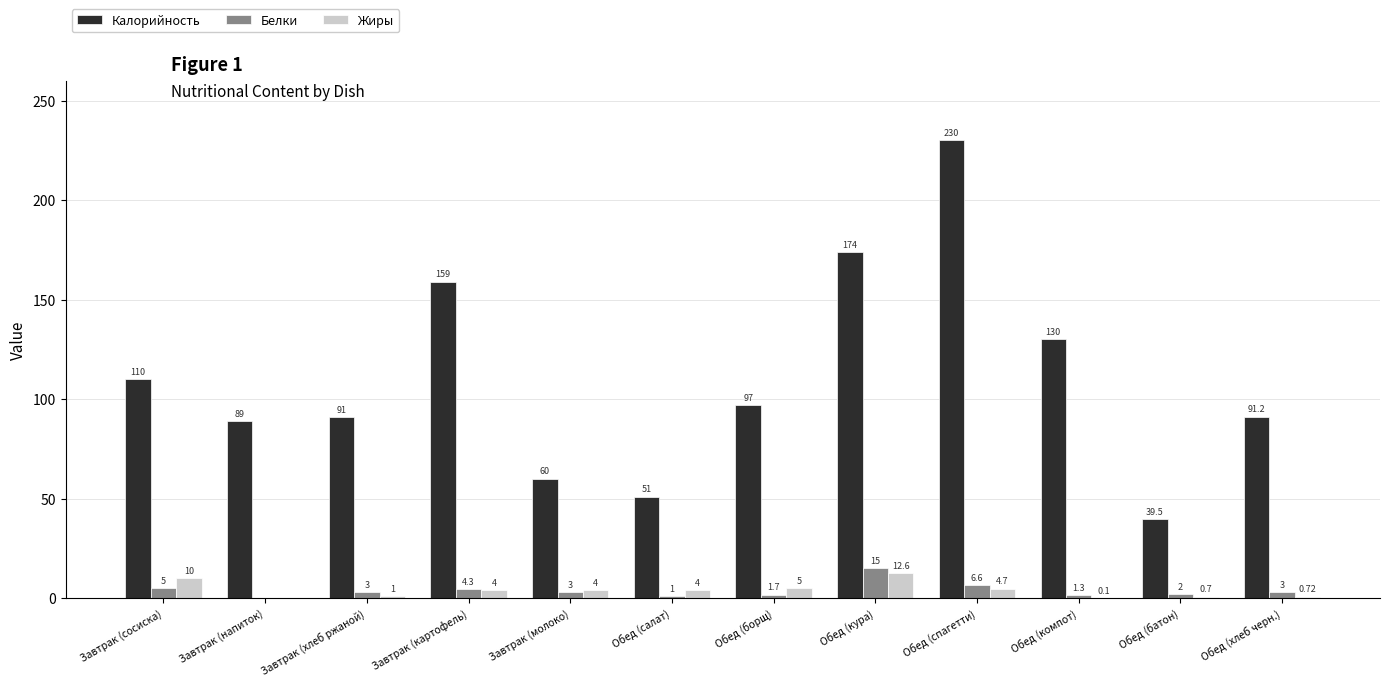

Which series has the widest spread of values?

Калорийность